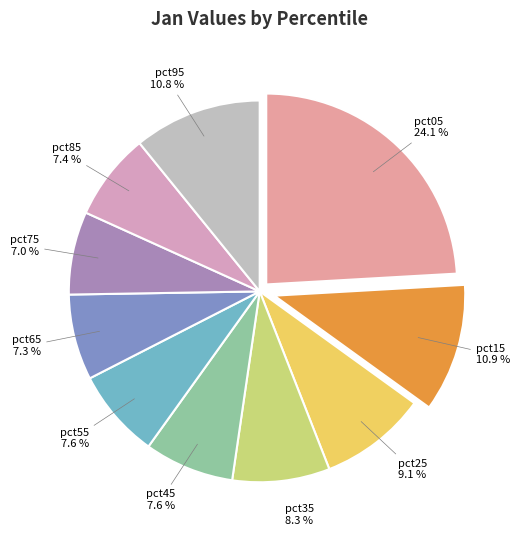

To the nearest percent, what percentage of the pie is pct35?

8%